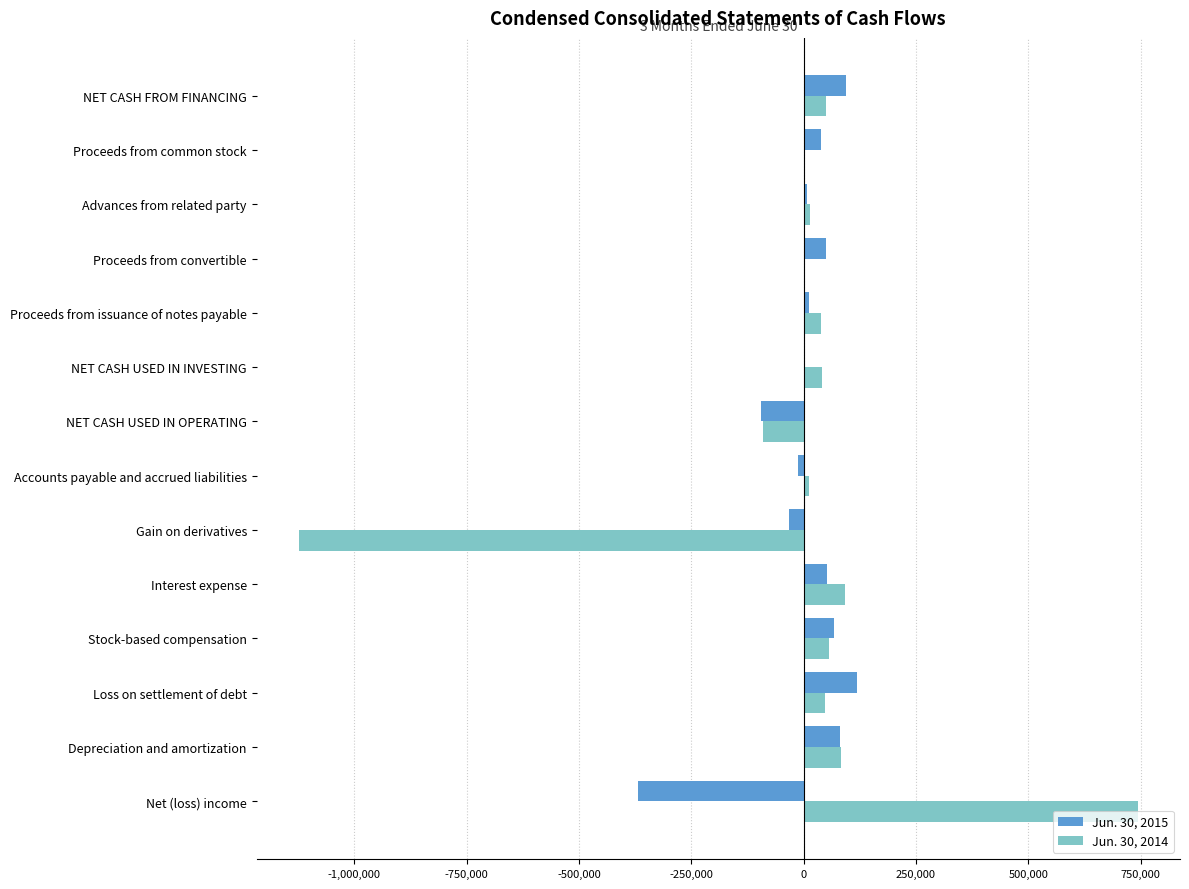

At which category is the sum across all series the highest?

Net (loss) income